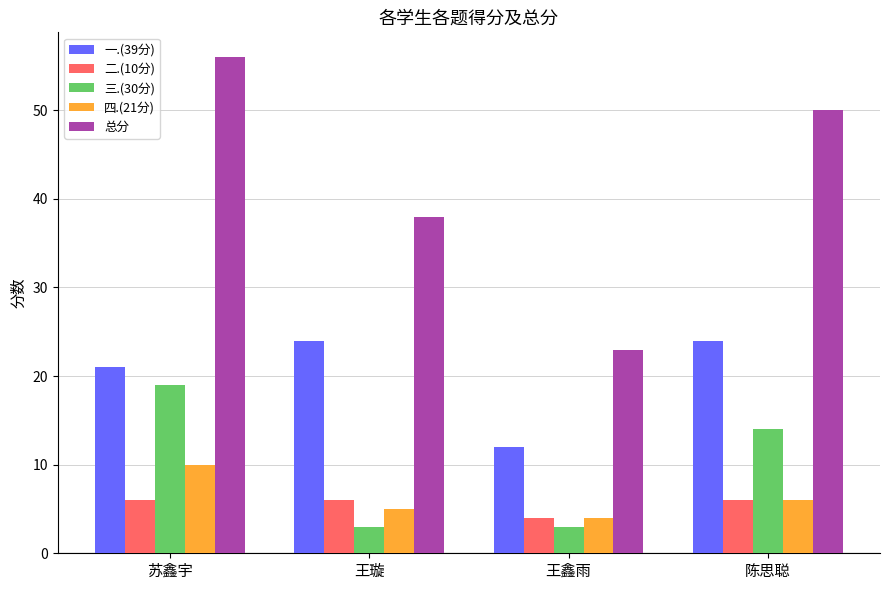

Is it true that 总分 equals 50 at 陈思聪?

True